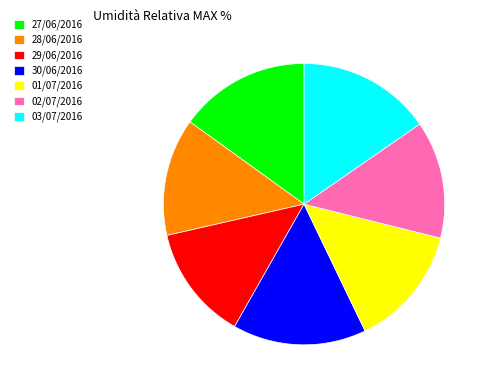

The 27/06/2016 slice represents 25% of the pie. True or false?

False